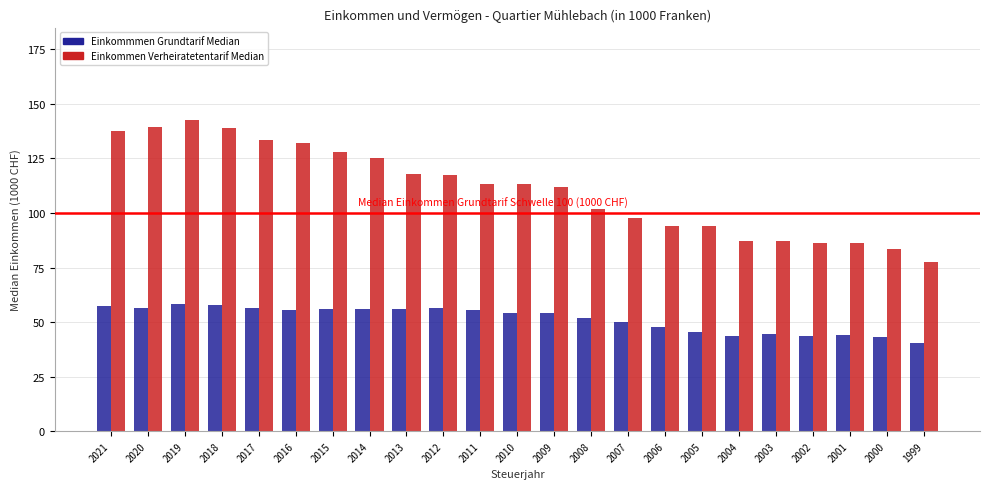

What value does the Einkommen Verheiratetentarif Median series have at 2017?

133.7